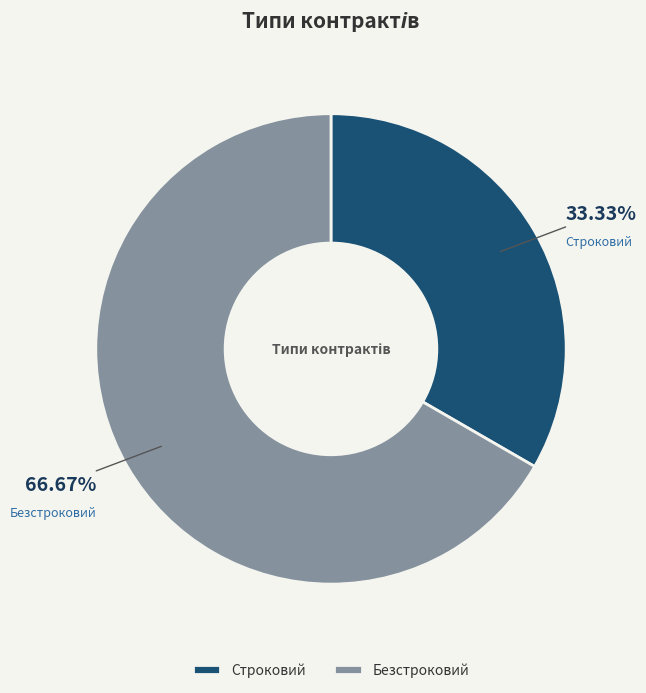

Is it true that Строковий is 33% of the pie?

True